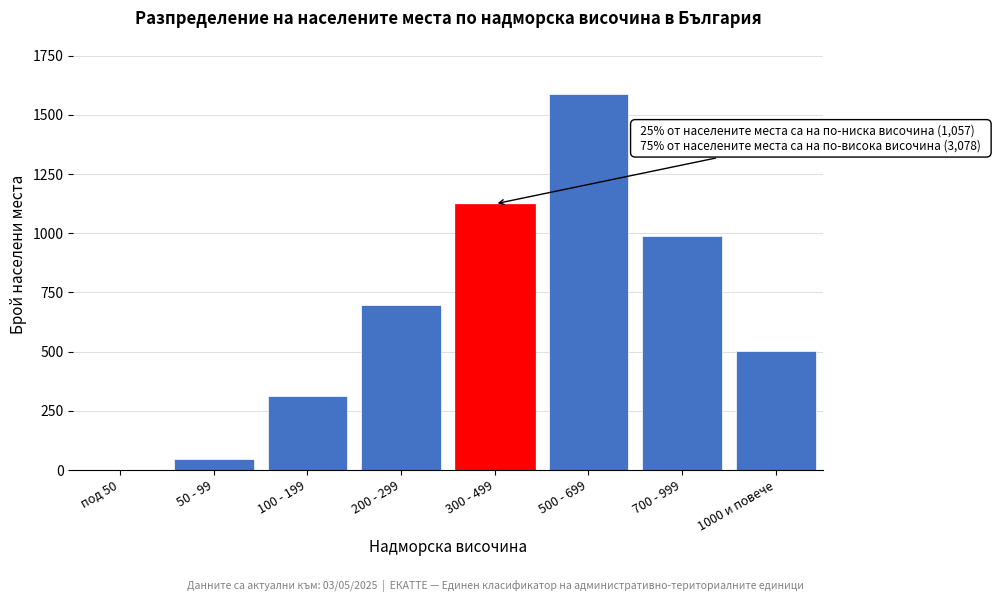

Reading left to right, what are all the values shown in this chart?

под 50=2	50 - 99=45	100 - 199=312	200 - 299=698	300 - 499=1124	500 - 699=1587	700 - 999=987	1000 и повече=504